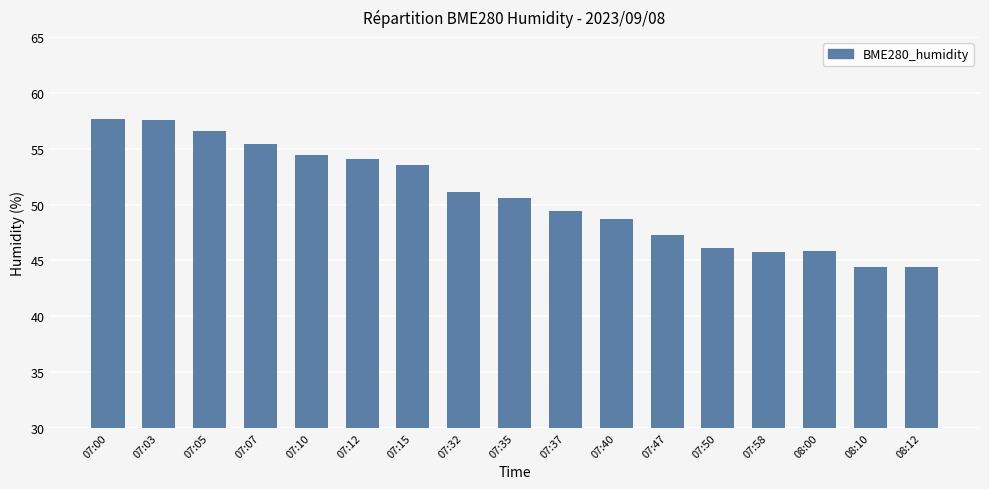

Are the bars grouped side by side (vs. stacked)?

No